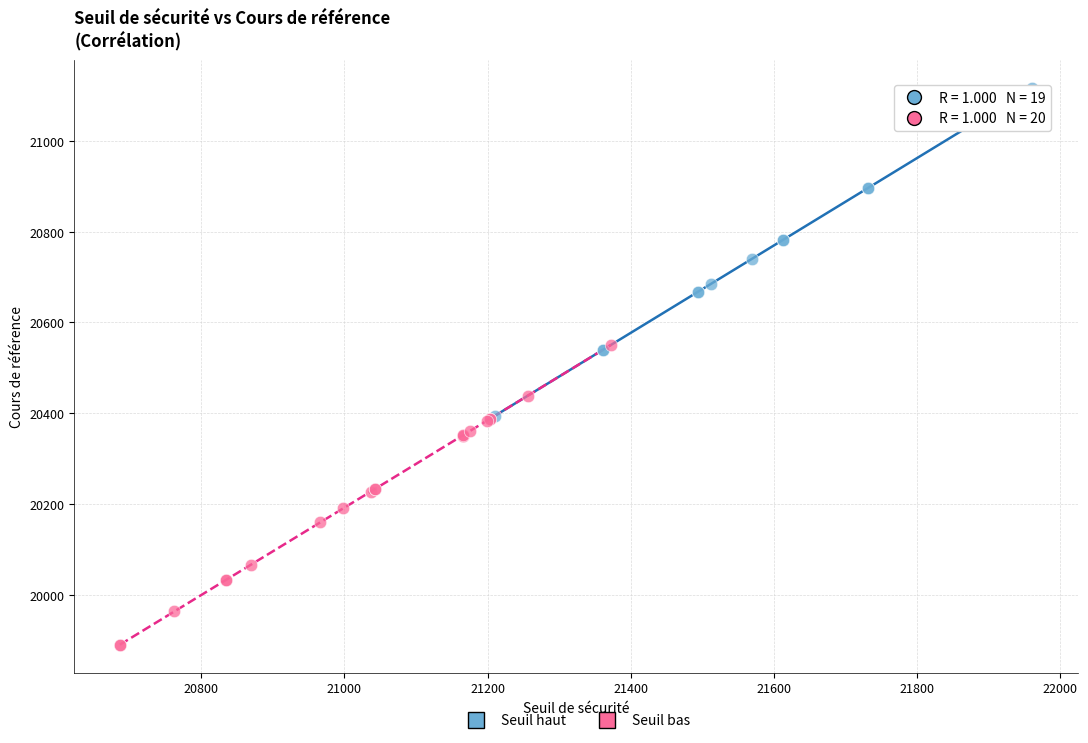

Which series reaches the maximum Y coordinate?

Seuil haut